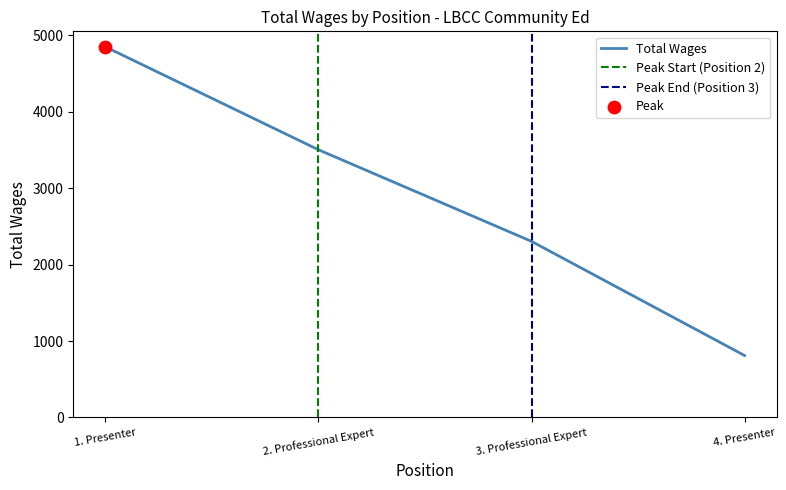

Between 4. Presenter and 2. Professional Expert, which is larger?

2. Professional Expert